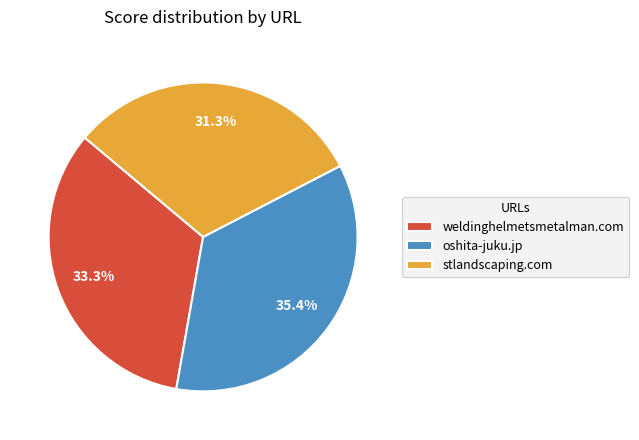

How much of the chart is everything except weldinghelmetsmetalman.com?

66.7%